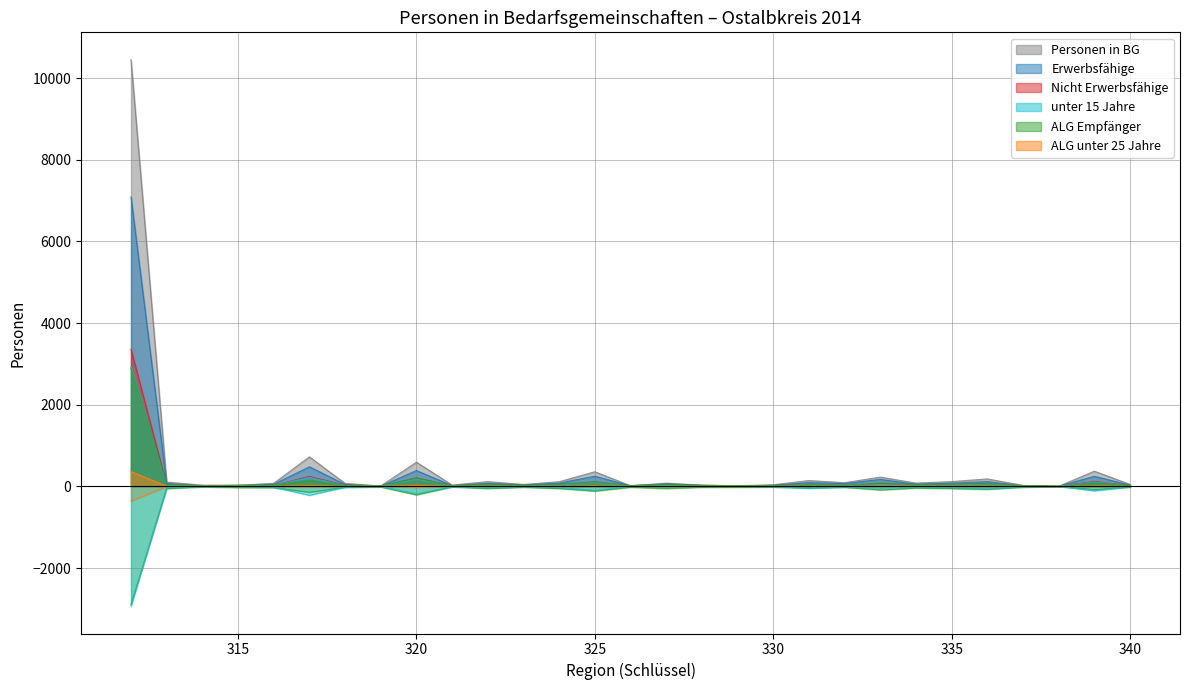

How many lines are shown in the chart?

6